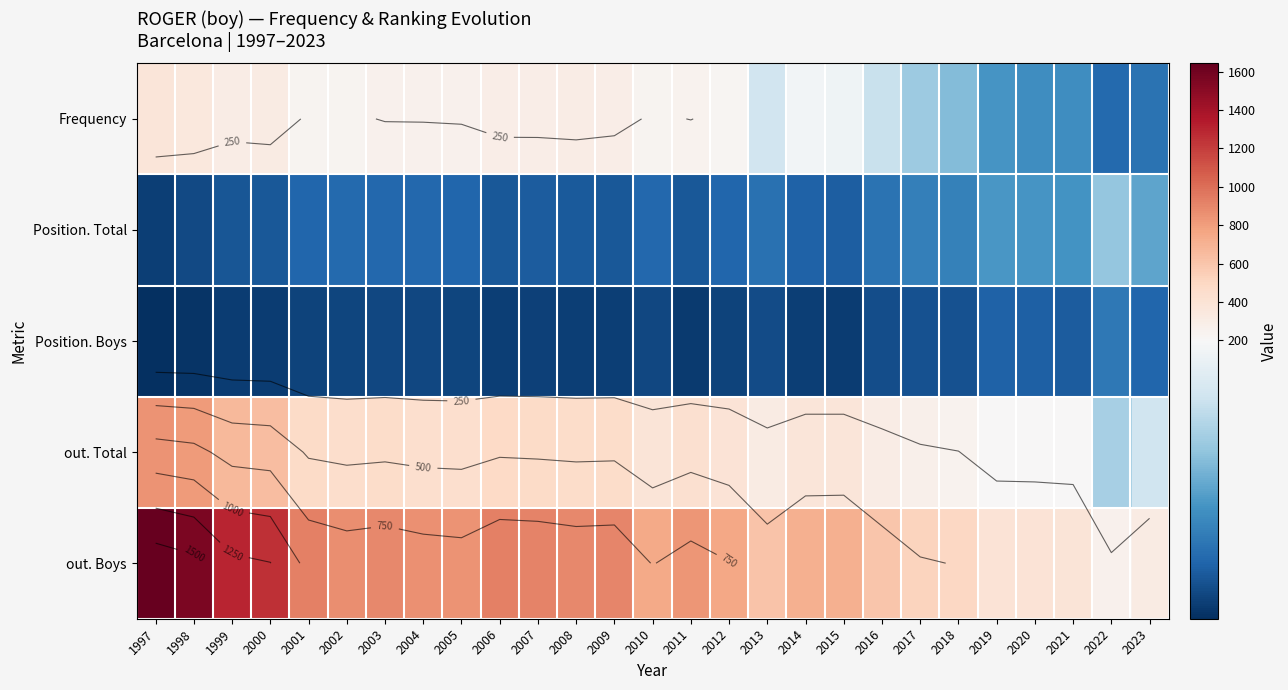

Which series changed the most between 2009 and 2013?

out. Boys